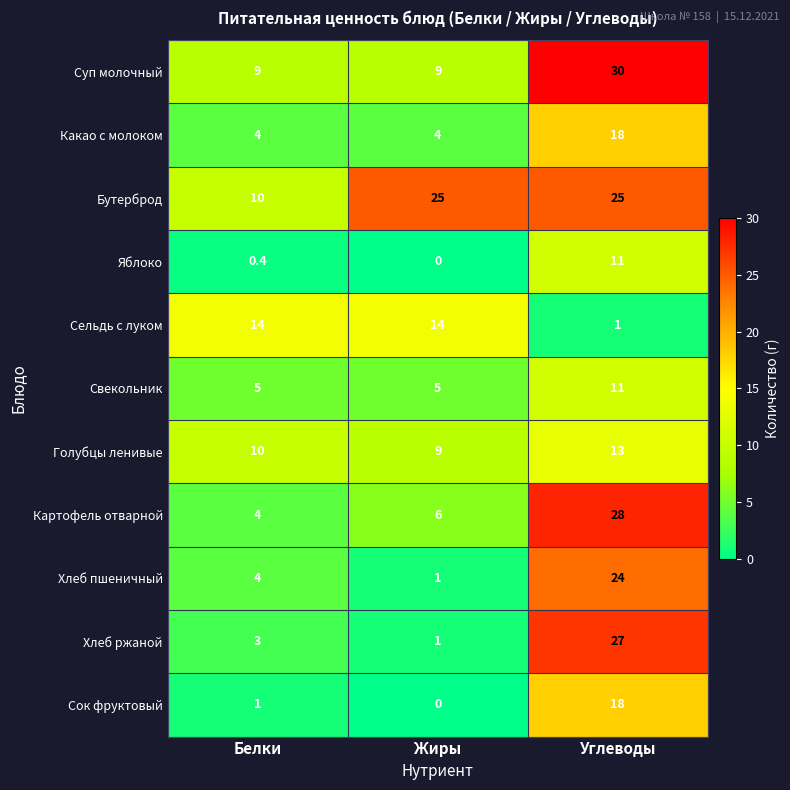

At which category does the chart reach its minimum across all series?

Жиры